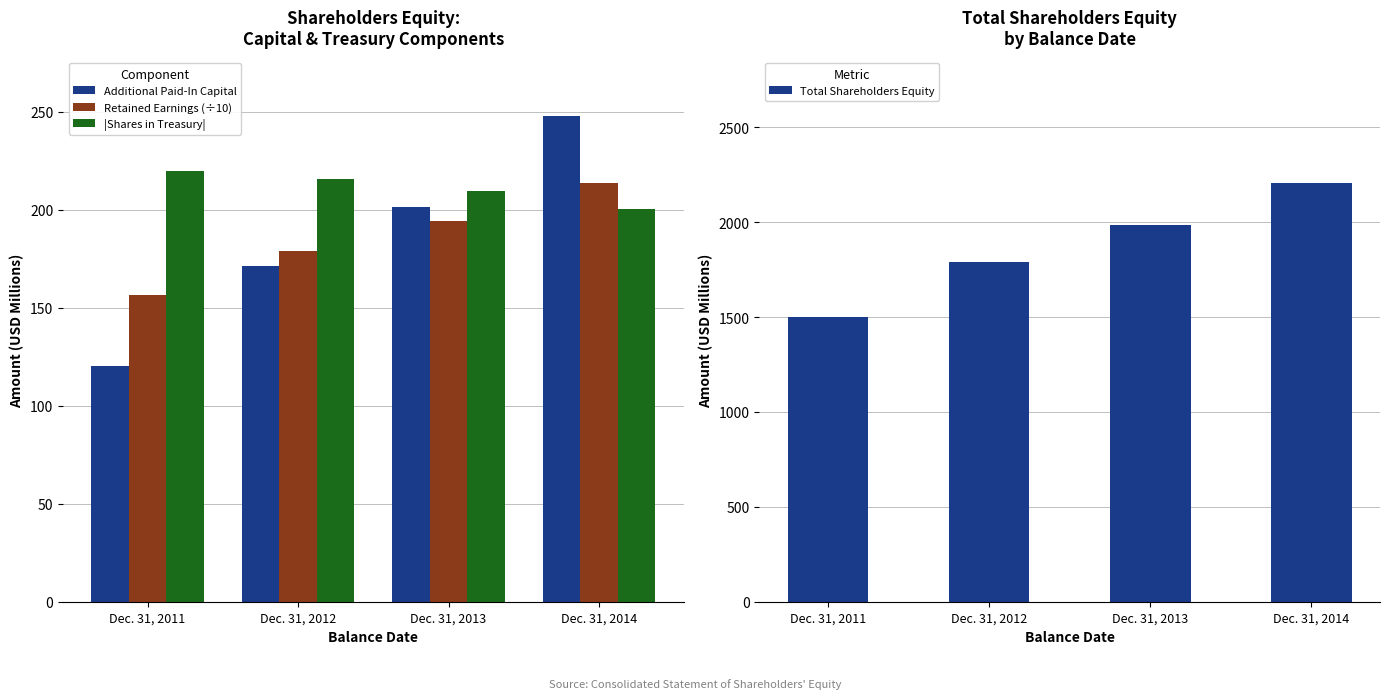

What is the minimum value shown in the chart?

120.2